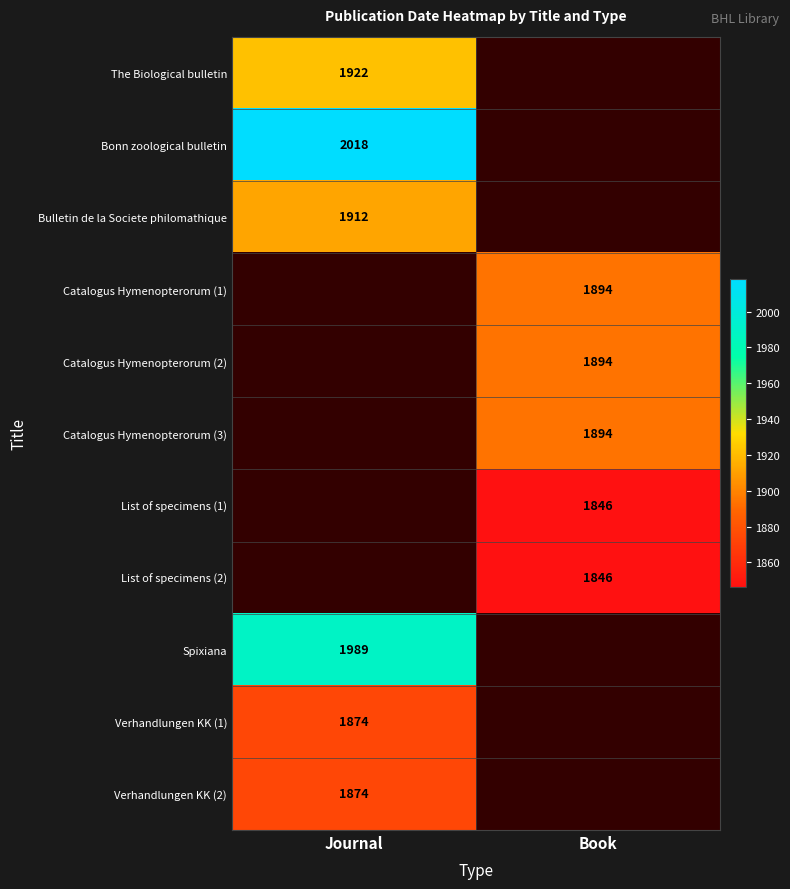

How many data points does each series have?

2